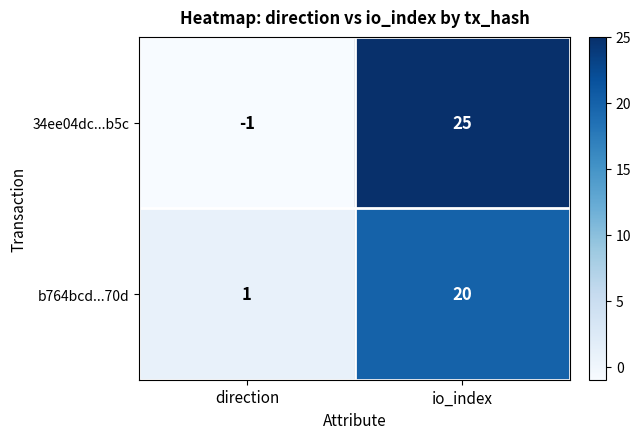

Rank the series by their average value, from highest to lowest.

34ee04dc...b5c, b764bcd...70d